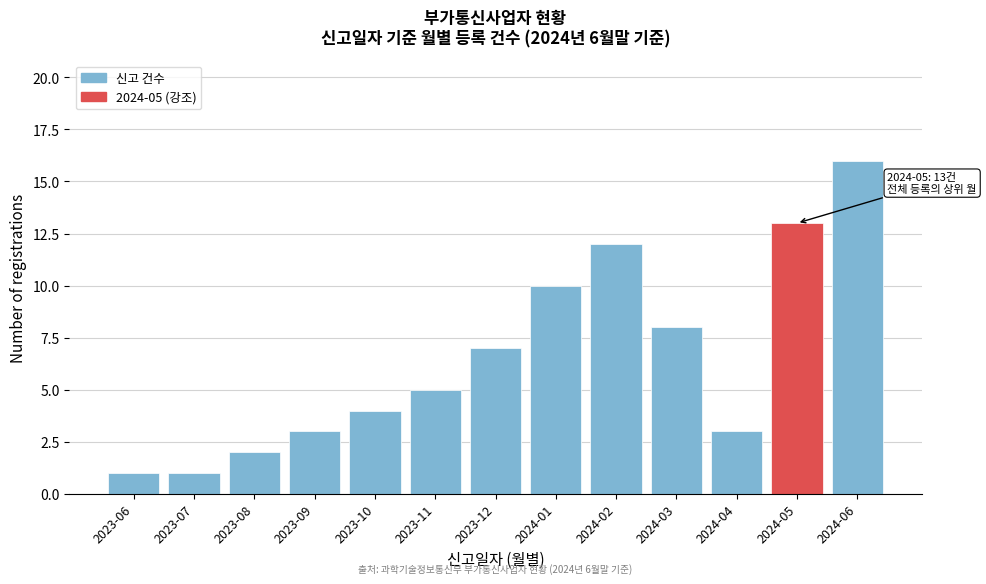

Reading left to right, list all the values displayed in this chart.

2023-06=1	2023-07=1	2023-08=2	2023-09=3	2023-10=4	2023-11=5	2023-12=7	2024-01=10	2024-02=12	2024-03=8	2024-04=3	2024-05=13	2024-06=16